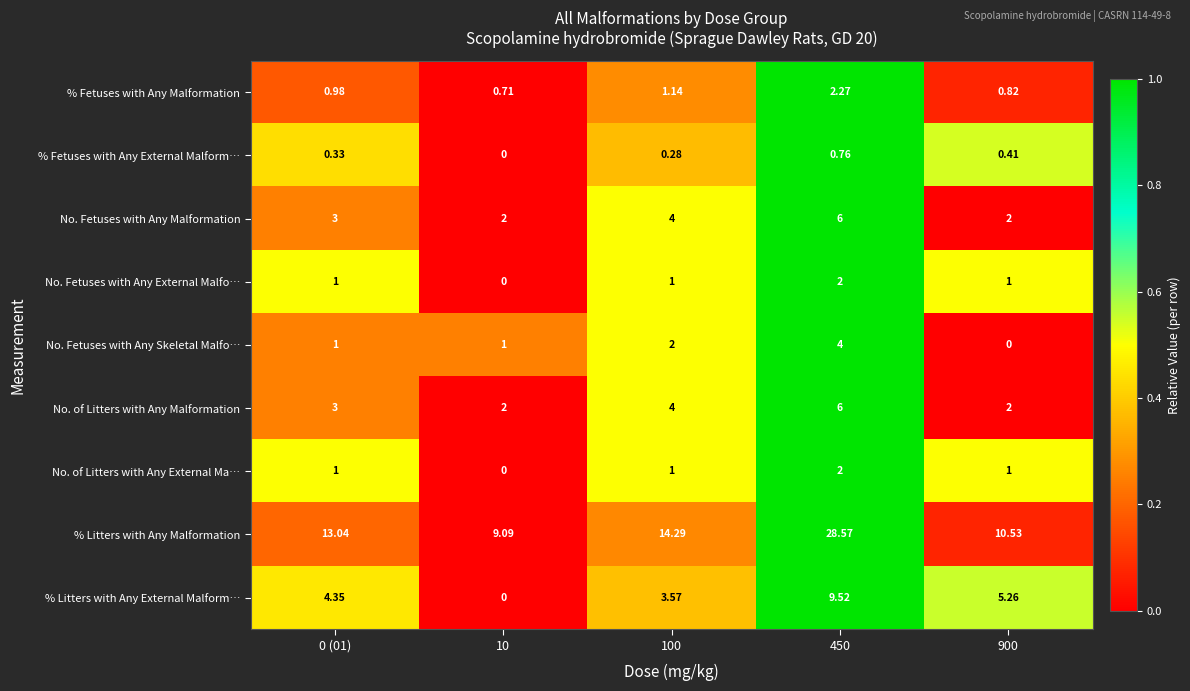

Between 10 and 900, which series saw the biggest shift?

% Litters with Any External Malform…